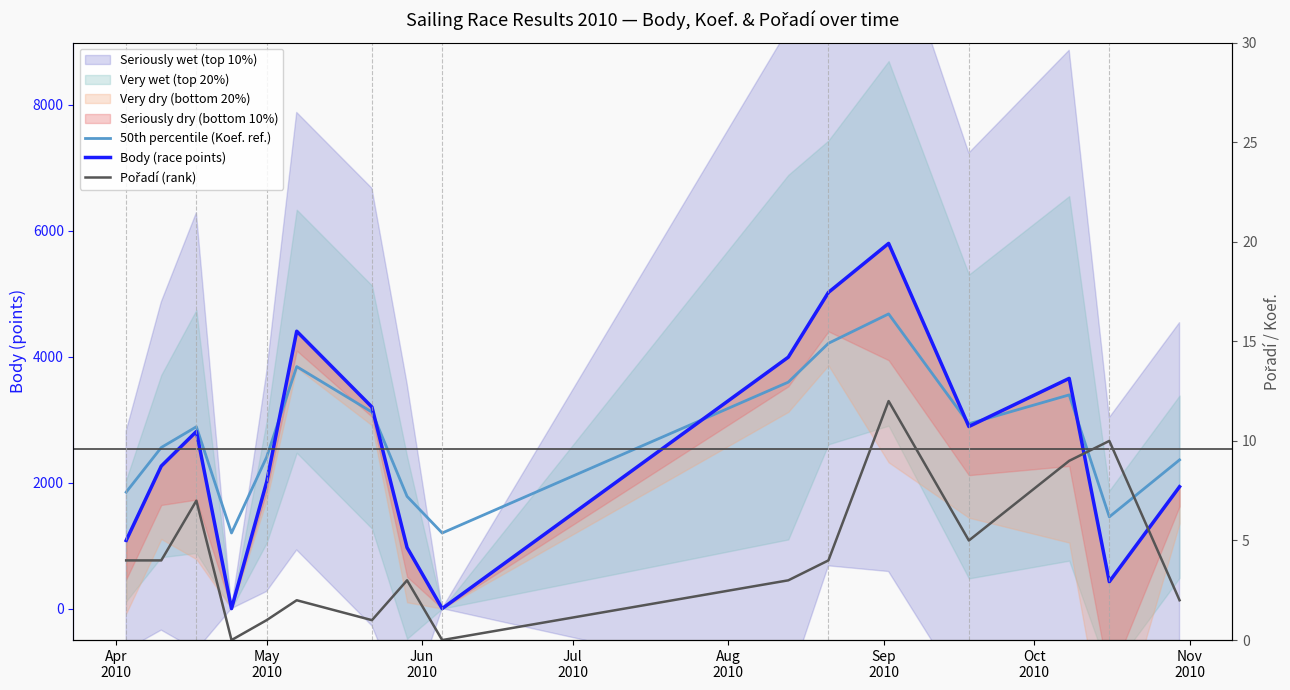

How many lines are shown in the chart?

3